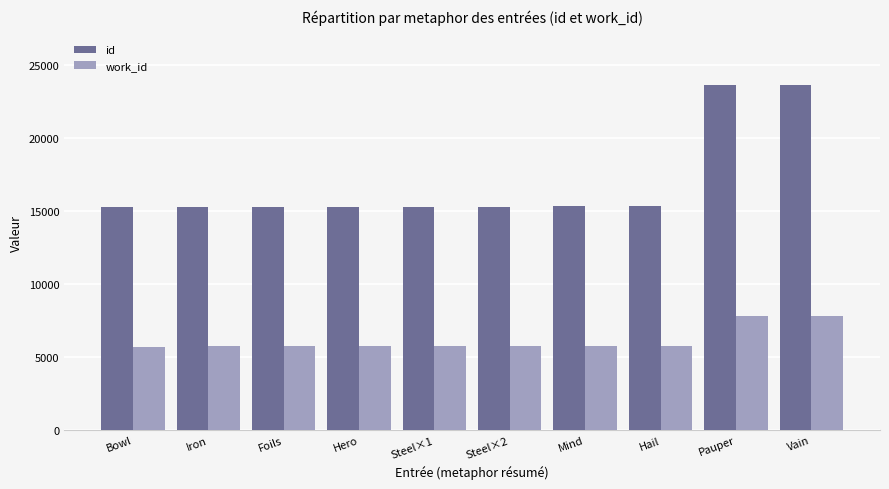

Which series has the largest total across all categories?

id